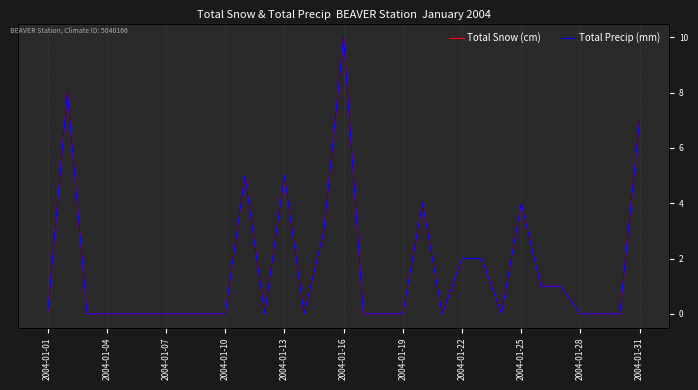

Which category has the lowest value in the Total Precip (mm) series?

2004-01-01